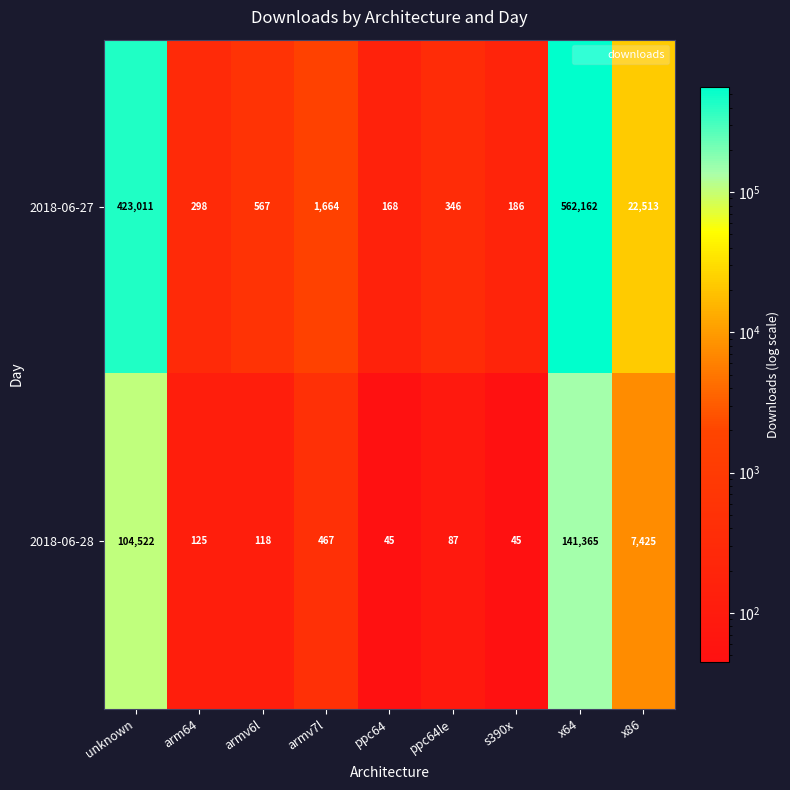

Reading left to right, transcribe all the data shown in this chart.

2018-06-27: unknown=423011	arm64=298	armv6l=567	armv7l=1664	ppc64=168	ppc64le=346	s390x=186	x64=562162	x86=22513
2018-06-28: unknown=104522	arm64=125	armv6l=118	armv7l=467	ppc64=45	ppc64le=87	s390x=45	x64=141365	x86=7425